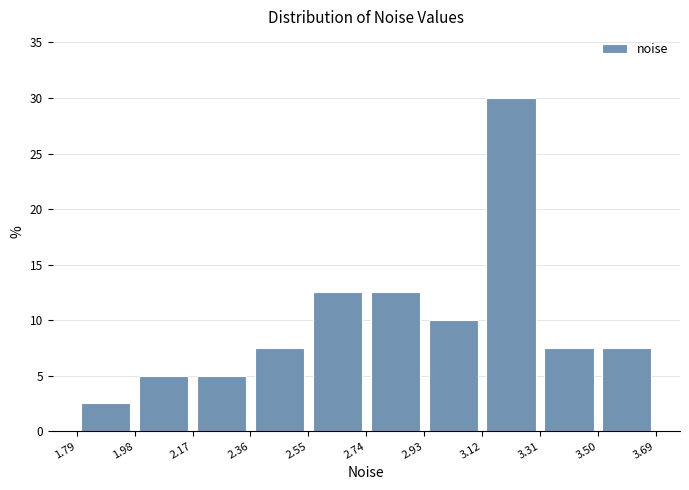

Reading left to right, list every bar in this chart as the range it spans on the x-axis followed by its height. The values are not printed on the chart, so give them approximately, as read against the axis.

1.79 to 1.98: 2.5
1.98 to 2.17: 5.0
2.17 to 2.36: 5.0
2.36 to 2.55: 7.5
2.55 to 2.74: 12.5
2.74 to 2.93: 12.5
2.93 to 3.12: 10.0
3.12 to 3.31: 30.0
3.31 to 3.50: 7.5
3.50 to 3.69: 7.5